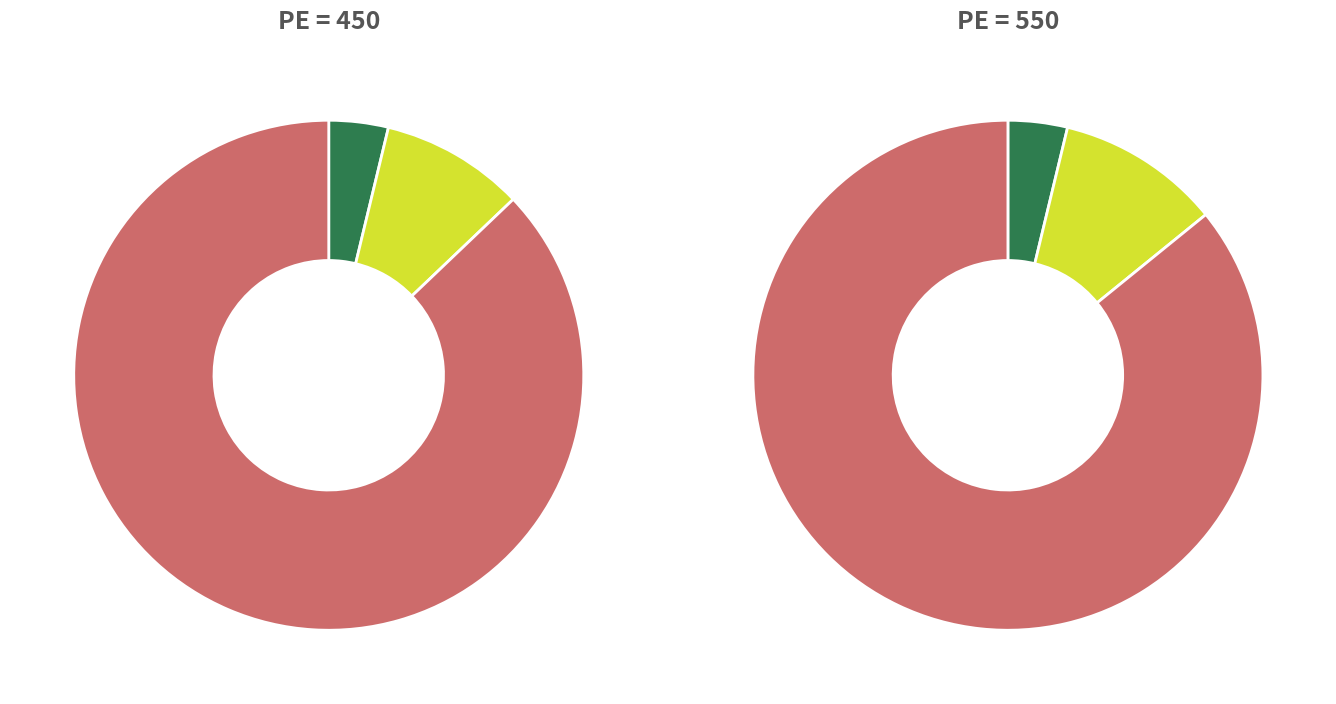

Which slice represents more than half of the pie?

DRYFEED